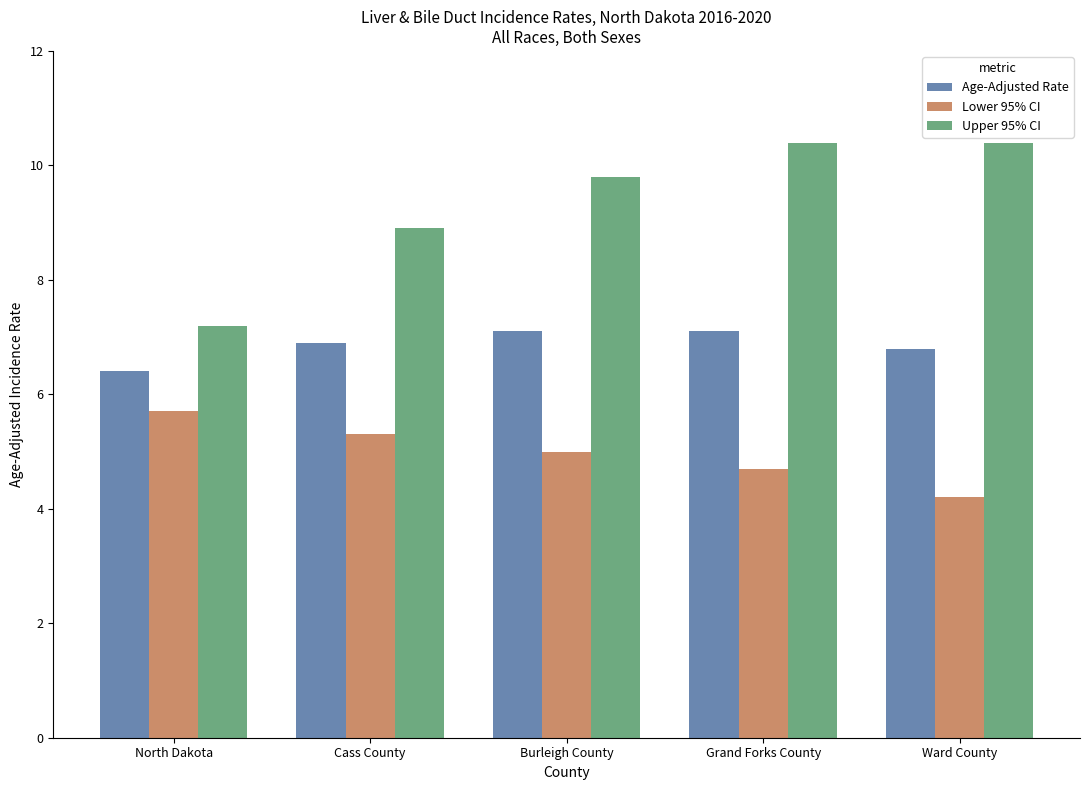

Is it true that Age-Adjusted Rate equals 6.9 at Cass County?

True